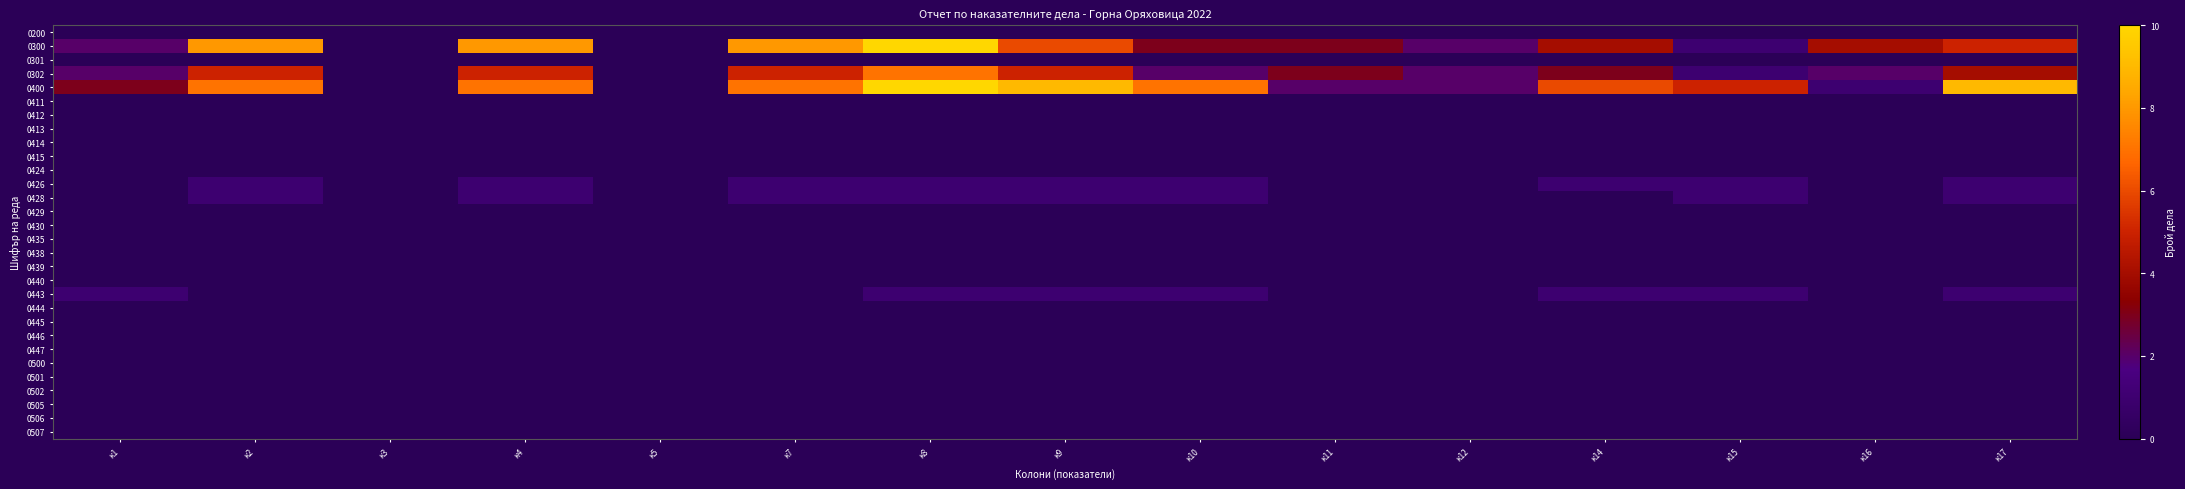

What is the spread (max minus min) of values at к9?

9